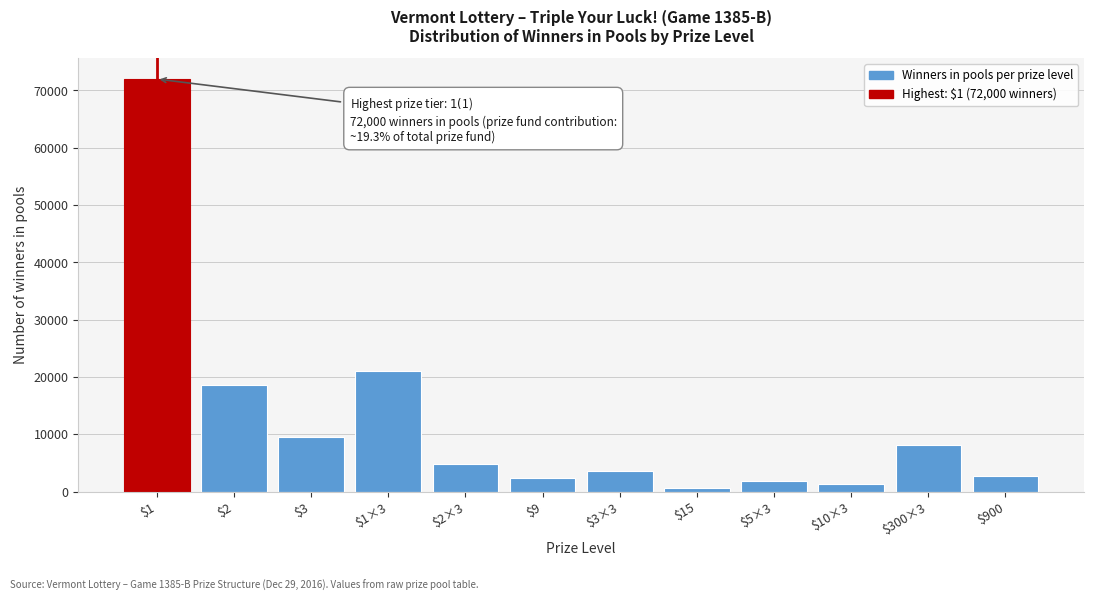

The value at $1 is 72000. True or false?

True